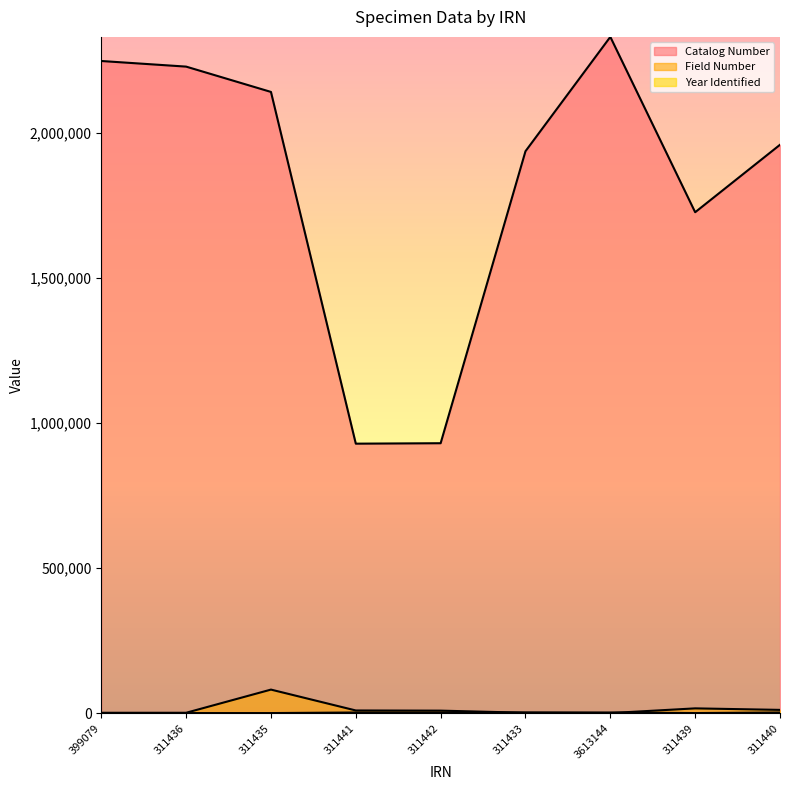

Which series has the largest total across all categories?

Catalog Number